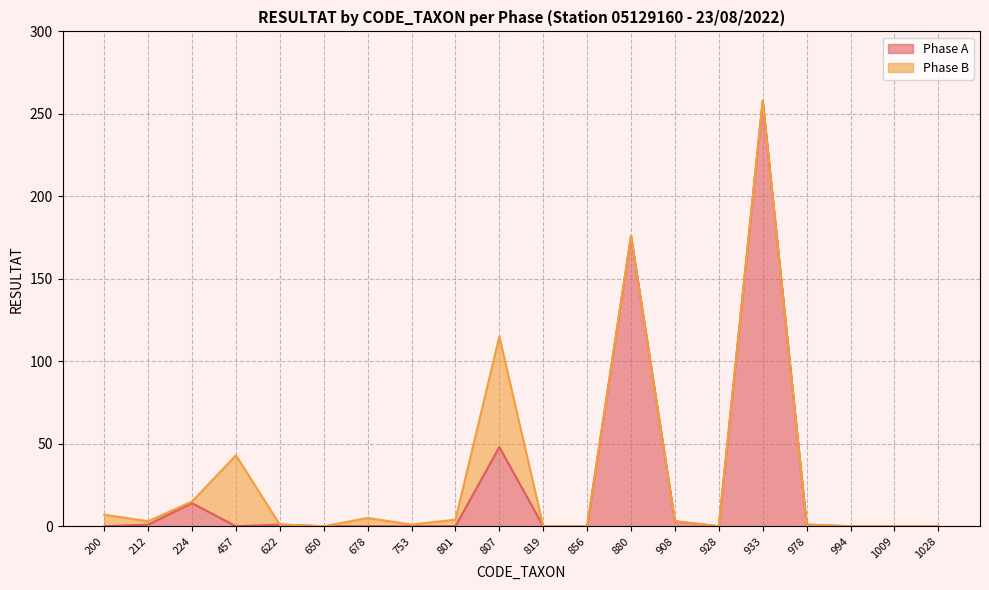

Between 819 and 753, which is larger?

819